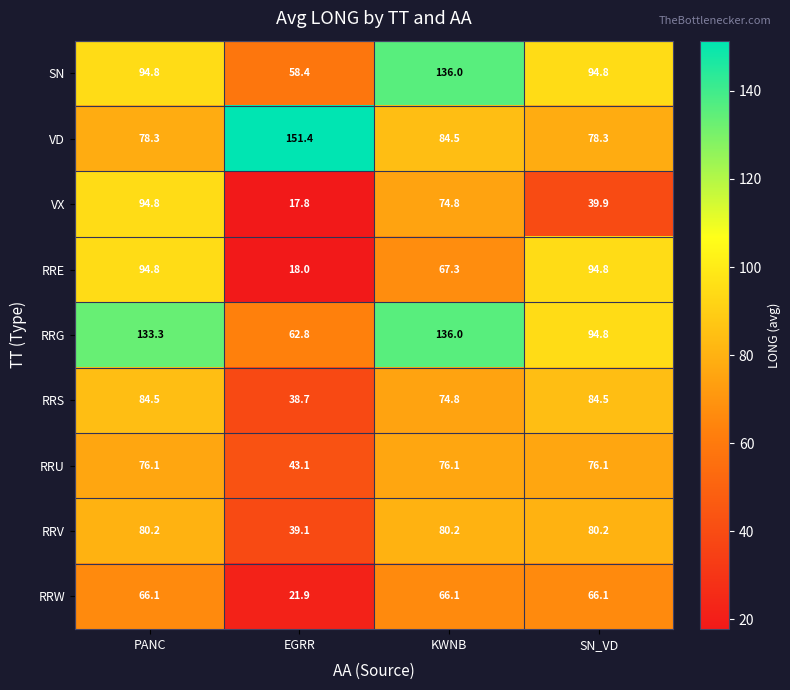

How many values in the RRG series exceed 133?

2